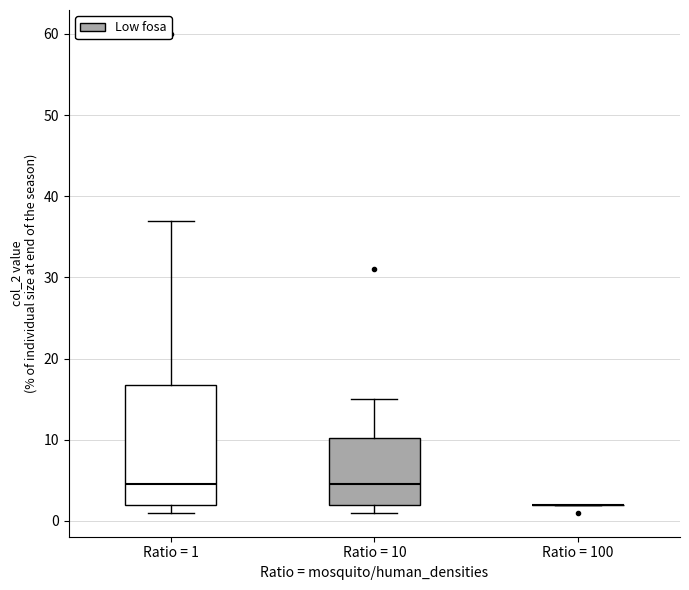

Reading left to right, read every box against the y-axis: the position of its median line, the range the box covers, and the ends of its whiskers. The values are not printed on the chart, so give them approximately, as read against the axis.

Ratio = 1: median 5, box 2 to 17, whiskers 1 to 37
Ratio = 10: median 5, box 2 to 10, whiskers 1 to 15
Ratio = 100: box collapsed to a line at 2, whiskers 2 to 2